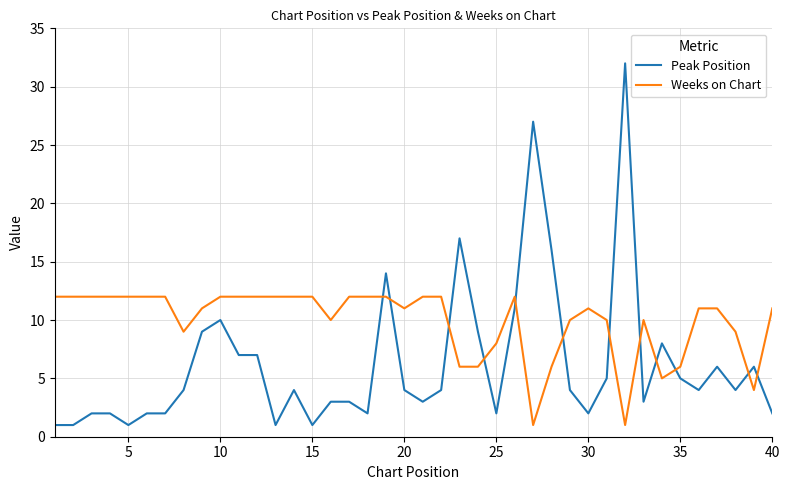

What is the maximum value shown in the chart?

32